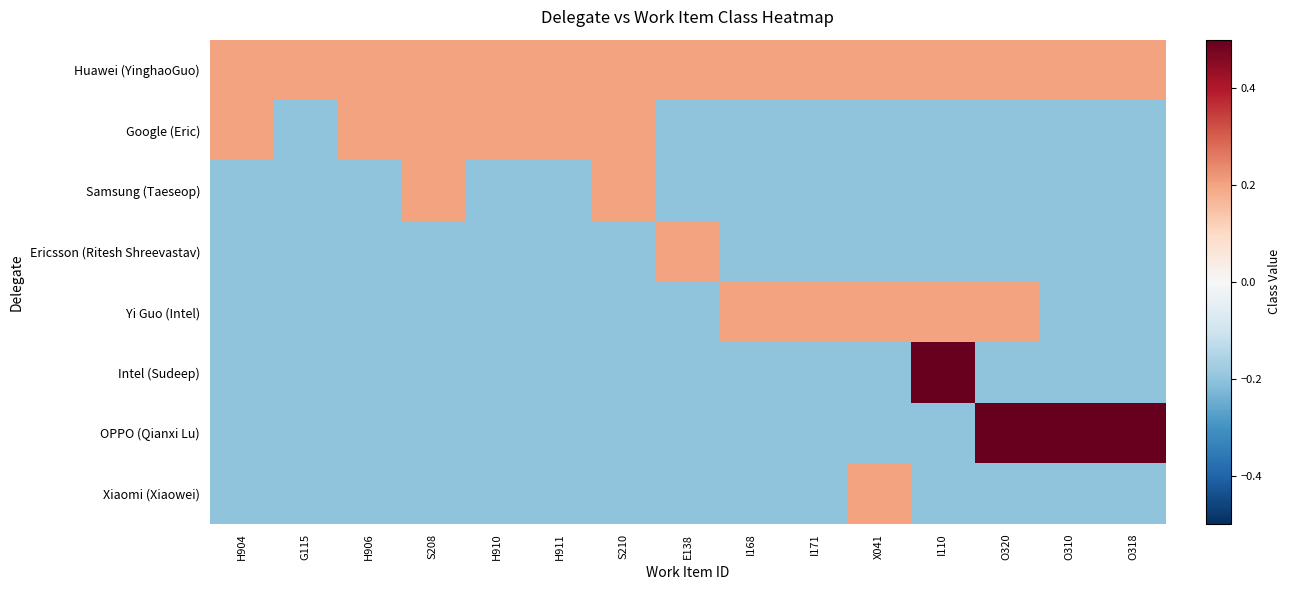

Which series has the largest range (max minus min)?

Intel (Sudeep)